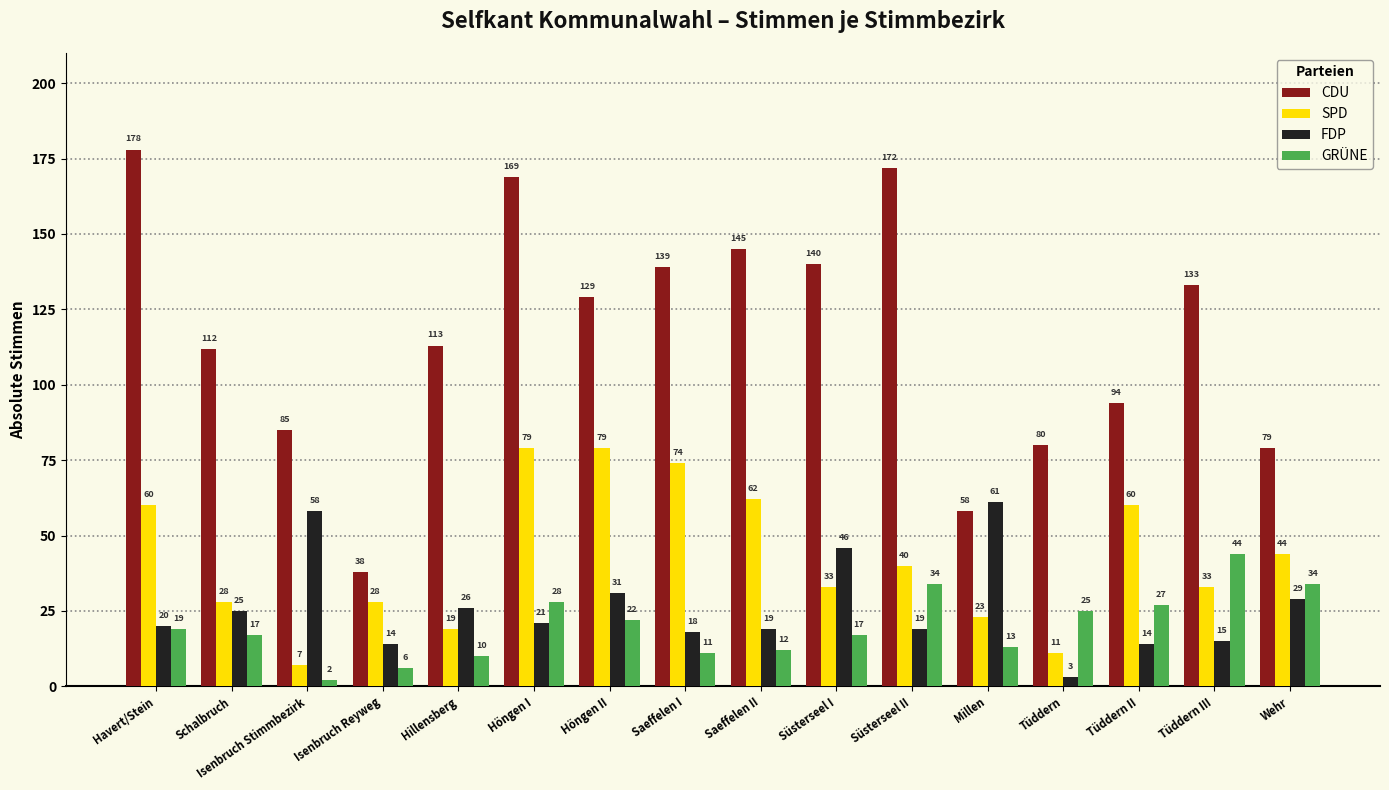

Reading left to right, transcribe all the data shown in this chart.

CDU: 178	112	85	38	113	169	129	139	145	140	172	58	80	94	133	79
SPD: 60	28	7	28	19	79	79	74	62	33	40	23	11	60	33	44
FDP: 20	25	58	14	26	21	31	18	19	46	19	61	3	14	15	29
GRÜNE: 19	17	2	6	10	28	22	11	12	17	34	13	25	27	44	34